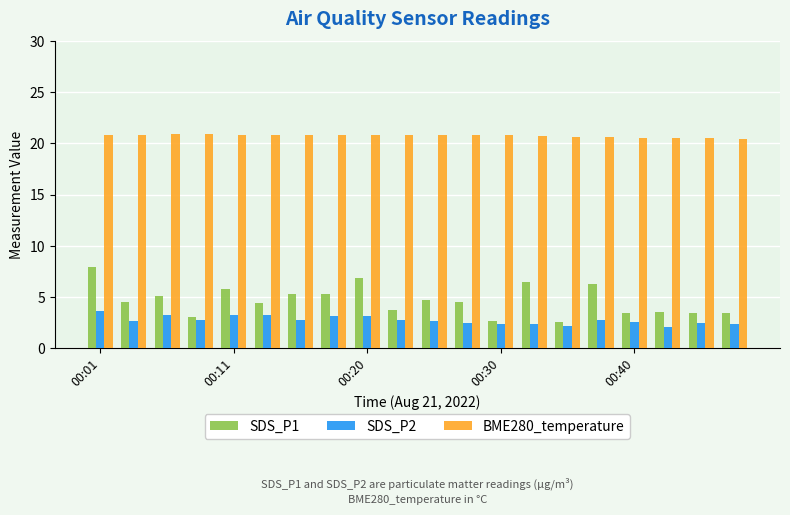

At how many categories does at least one series exceed 14?

20